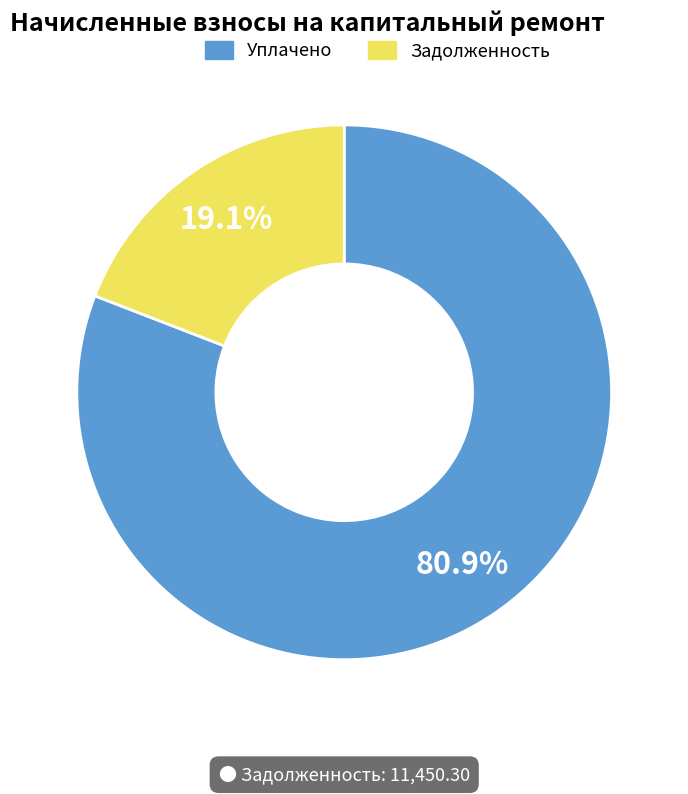

Is there a majority slice in this chart?

Yes